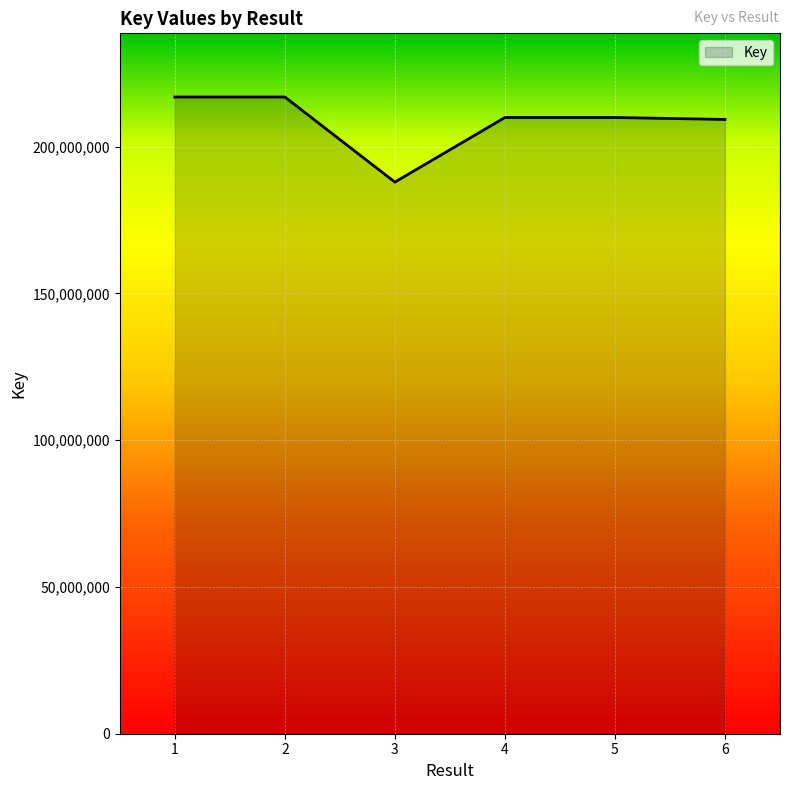

What is the sum of the values at 2 and 4?

426907135